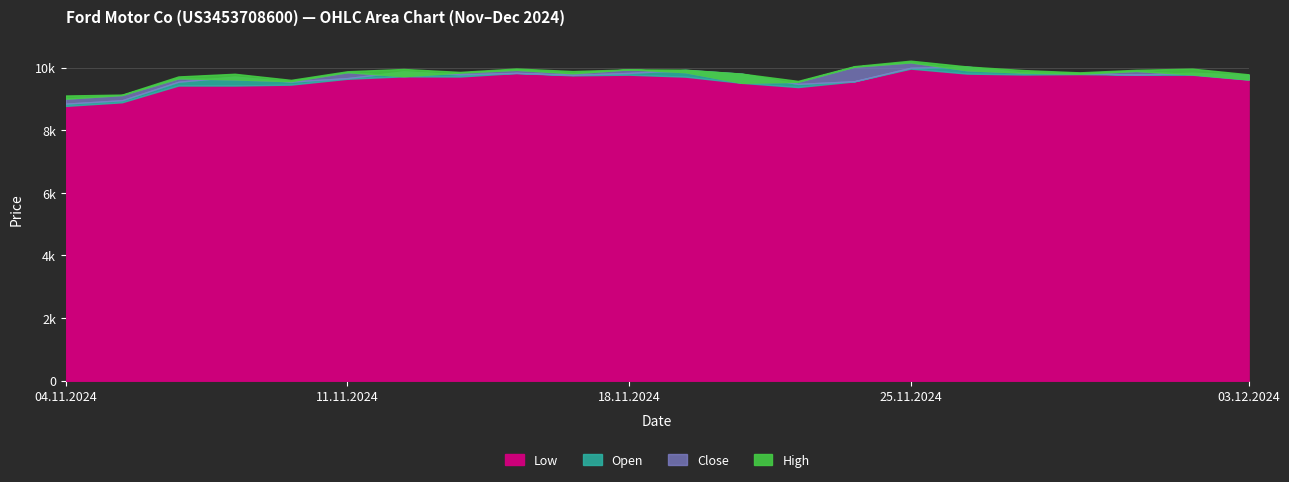

What is the average value of the Close series?

9728